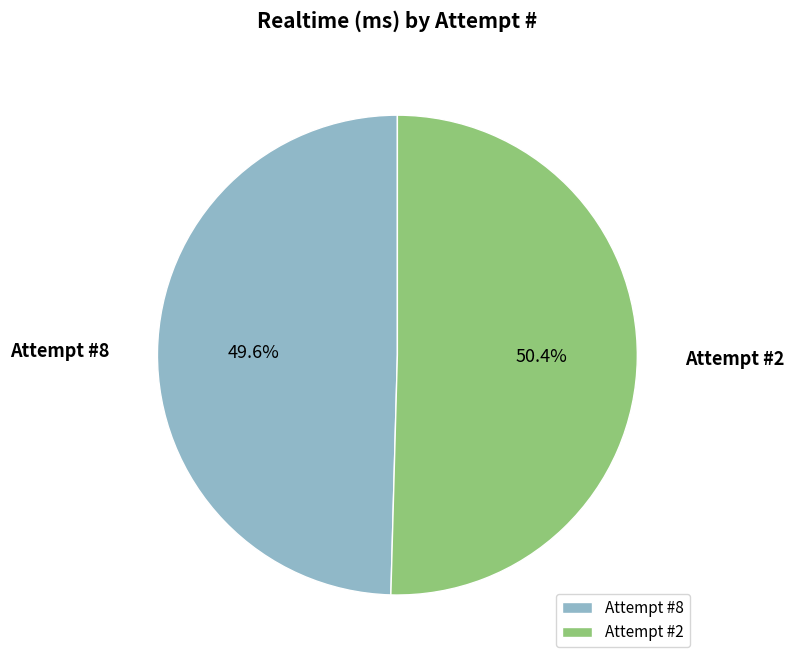

Which has a higher value, Attempt #8 or Attempt #2?

Attempt #2